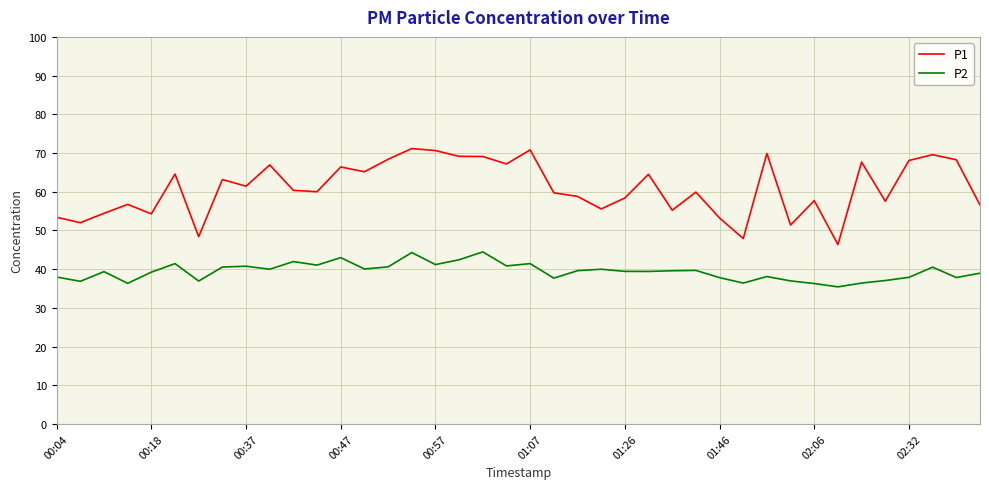

What are all the series names shown in the legend?

P1, P2